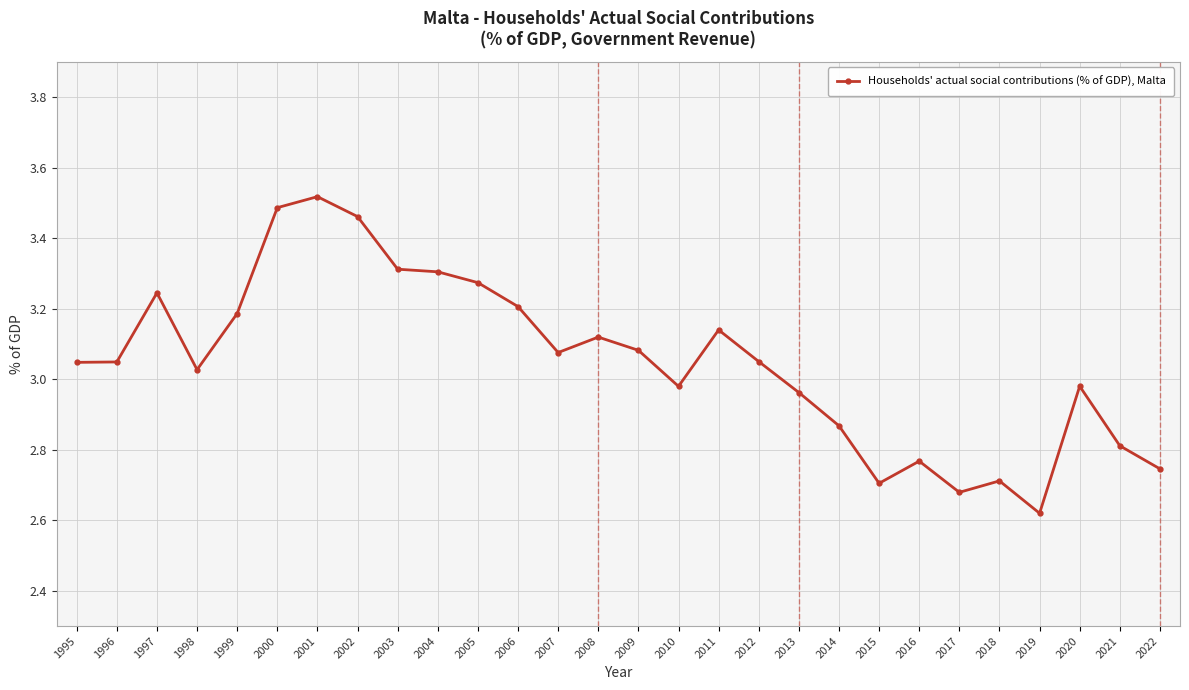

What is the difference between the values at 2014 and 2005?

0.4